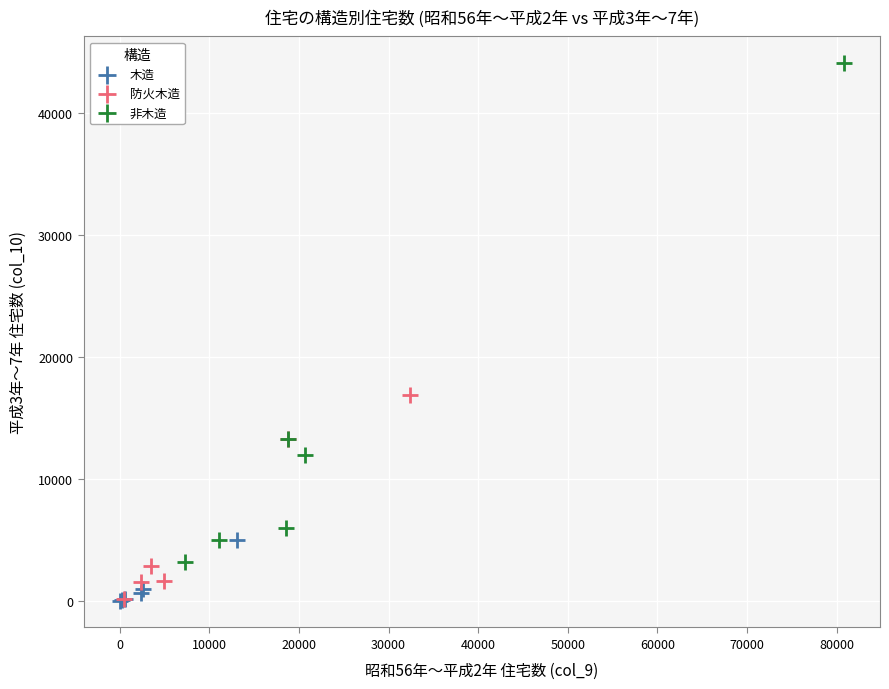

Which series has the largest Y range (max minus min)?

非木造